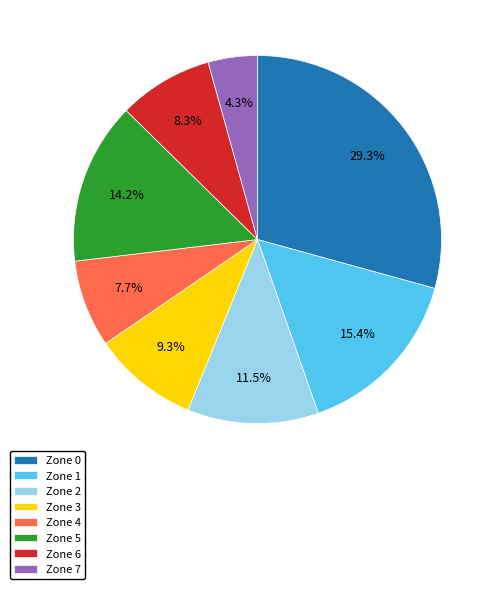

To the nearest percent, what is the difference between the largest and smallest slice percentages?

25%